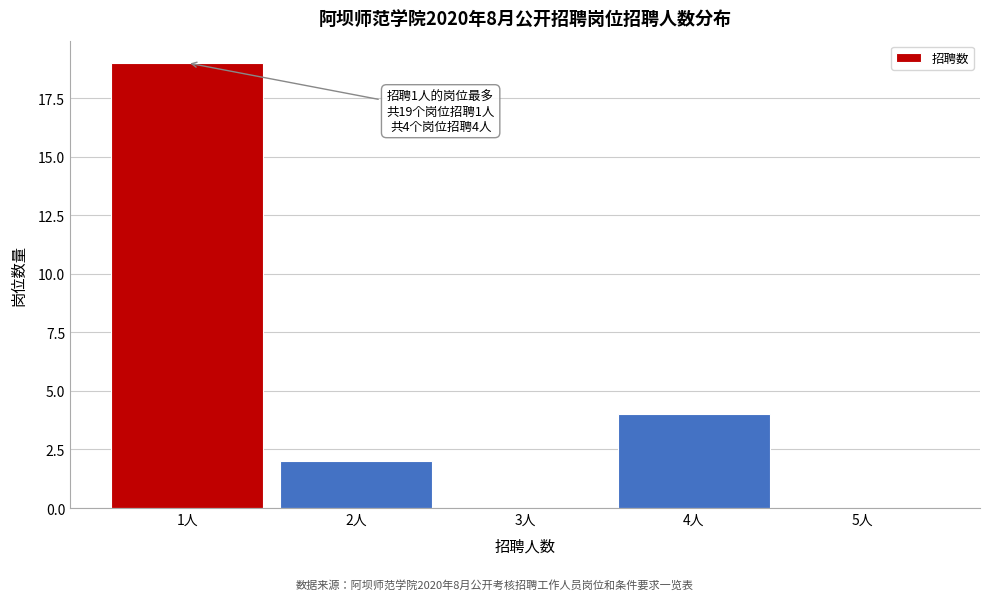

Over which range of the x-axis is the bar tallest?

0.5 to 1.5